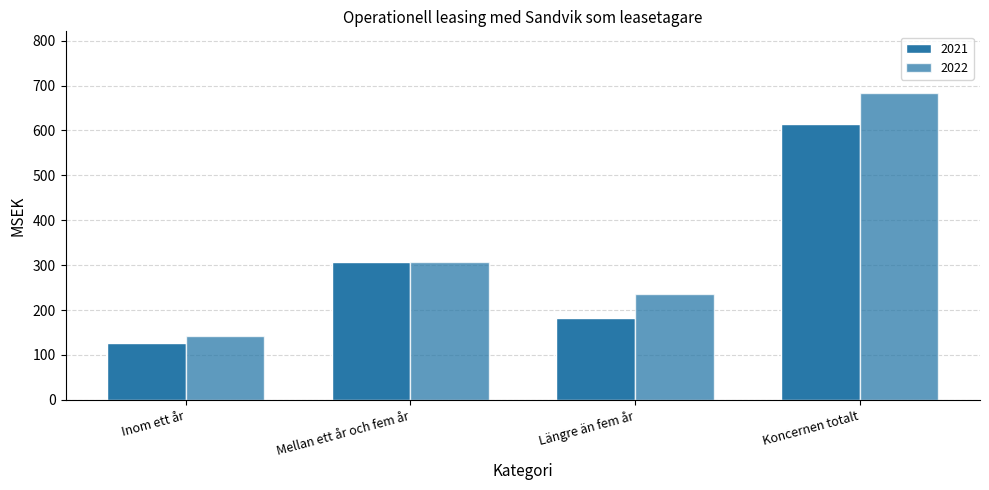

Reading left to right, list all the values displayed in this chart.

2021: Inom ett år=126	Mellan ett år och fem år=307	Längre än fem år=182	Koncernen totalt=615
2022: Inom ett år=142	Mellan ett år och fem år=307	Längre än fem år=235	Koncernen totalt=684